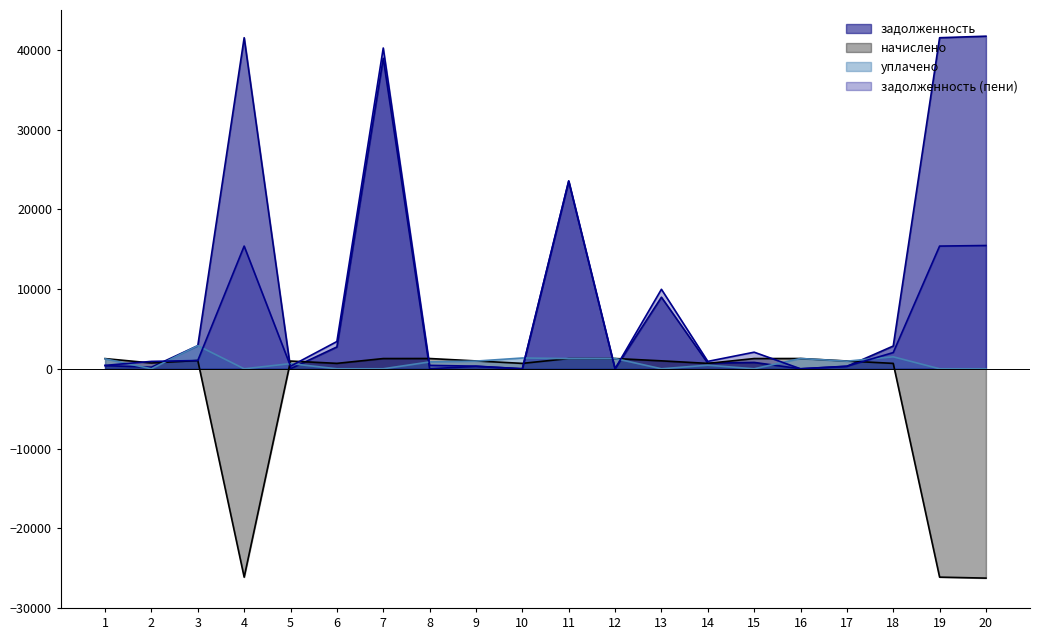

Where is the first local maximum for задолженность?

4